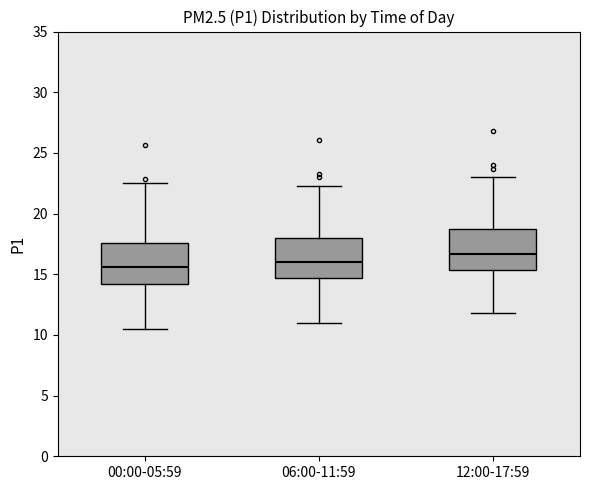

Where is the upper edge of the box for 12:00-17:59 on the y-axis? The values are not printed on the chart, so give them approximately, as read against the axis.

18.5